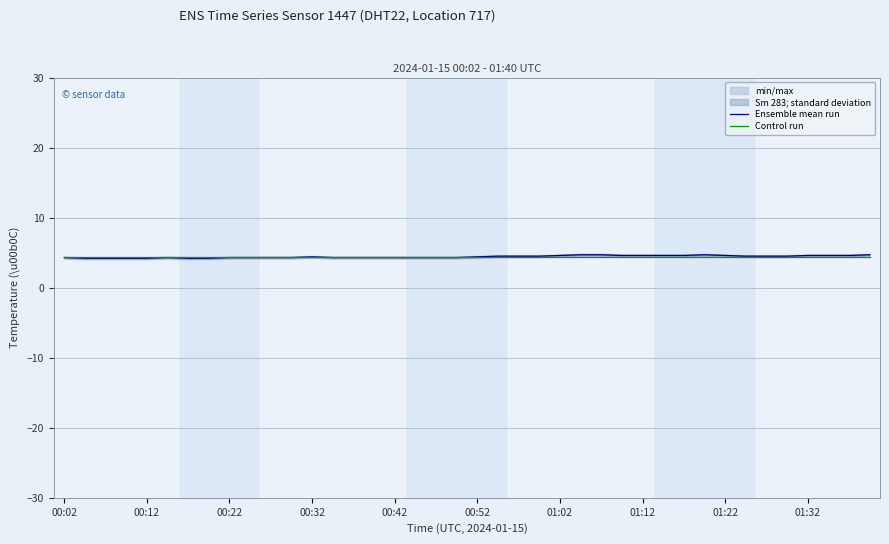

What is the lowest value of the Control run series?

4.5